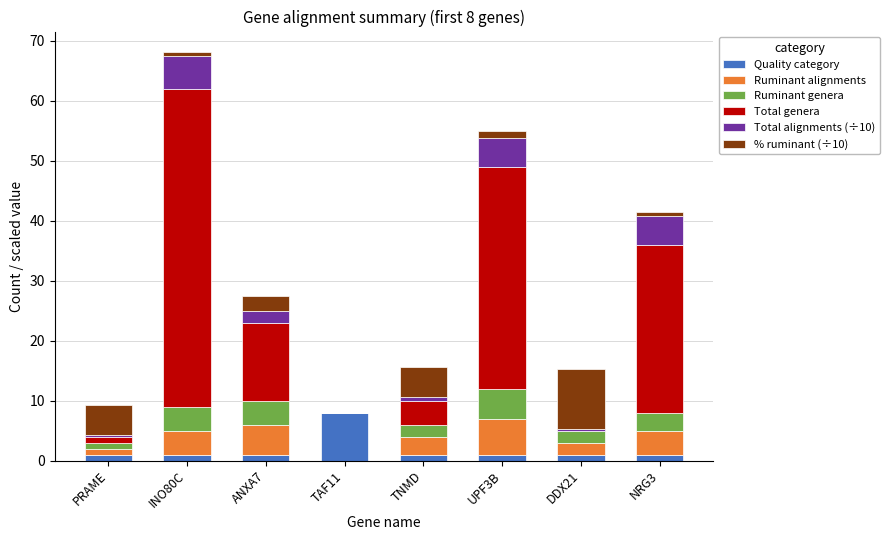

At which category is the sum across all series the highest?

INO80C